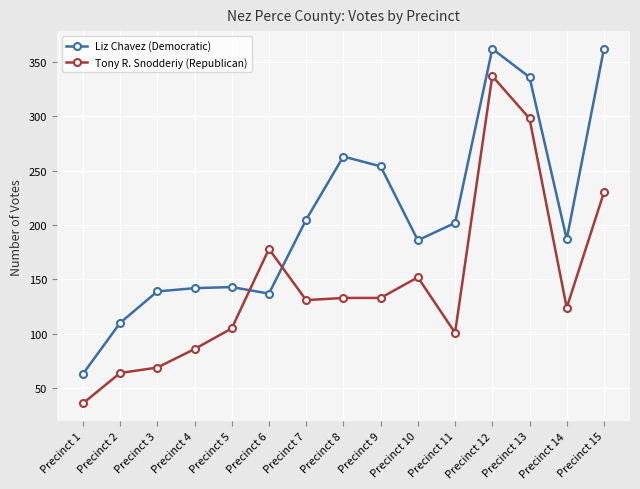

Which series changed the most between Precinct 3 and Precinct 15?

Liz Chavez (Democratic)